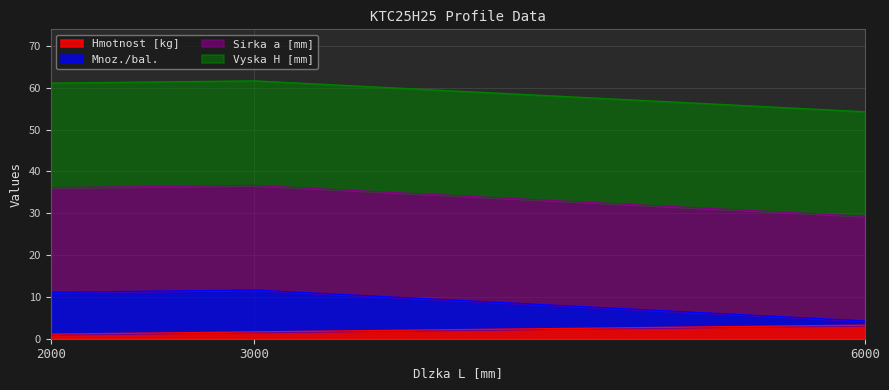

Is the value of Hmotnost [kg] at 3000 greater than the value of Mnoz./bal. at 6000?

No